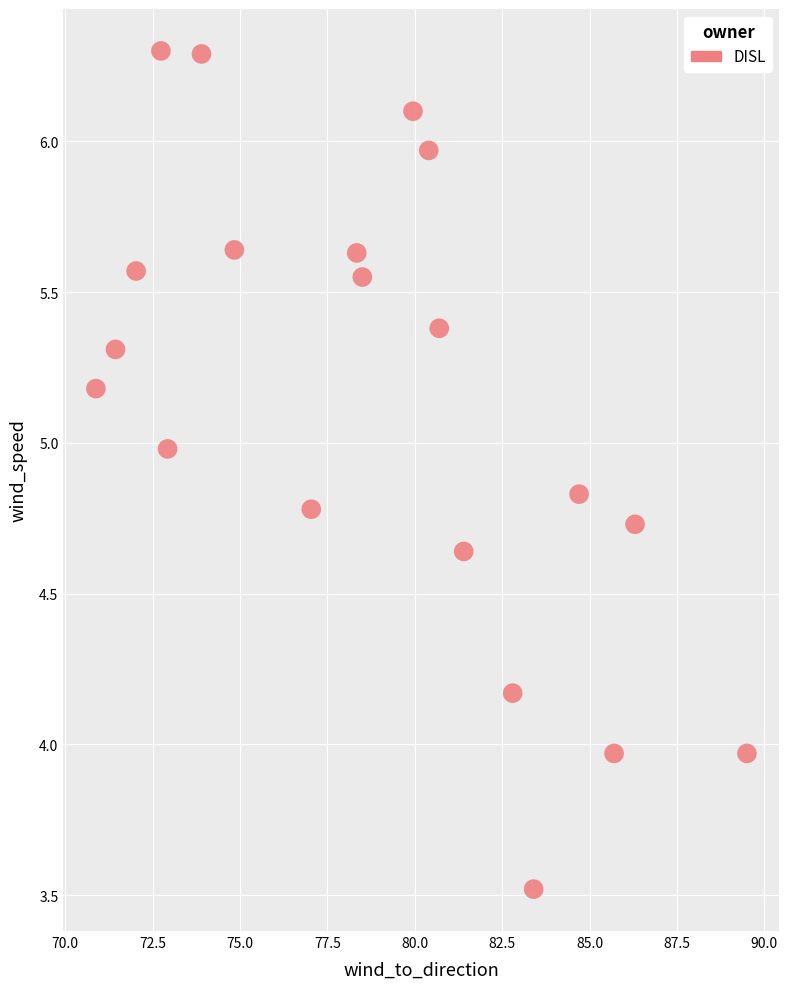

What is the range of Y values (max minus min)?

2.8